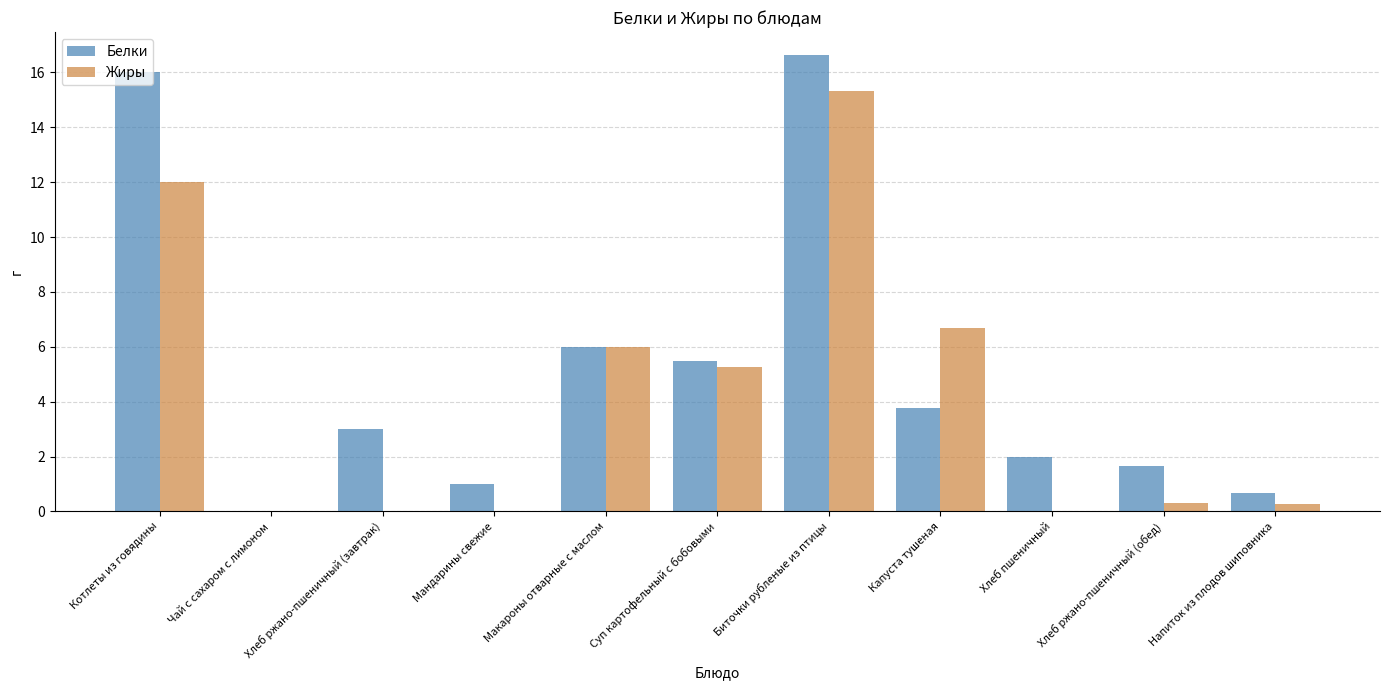

Between Биточки рубленые из птицы and Хлеб пшеничный, which series saw the biggest shift?

Жиры